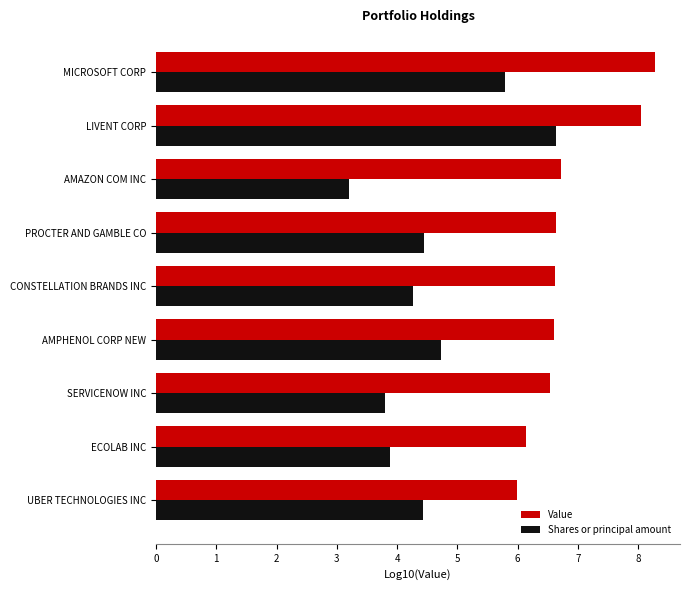

True or false: Shares or principal amount has a value of 4.4 at PROCTER AND GAMBLE CO.

True